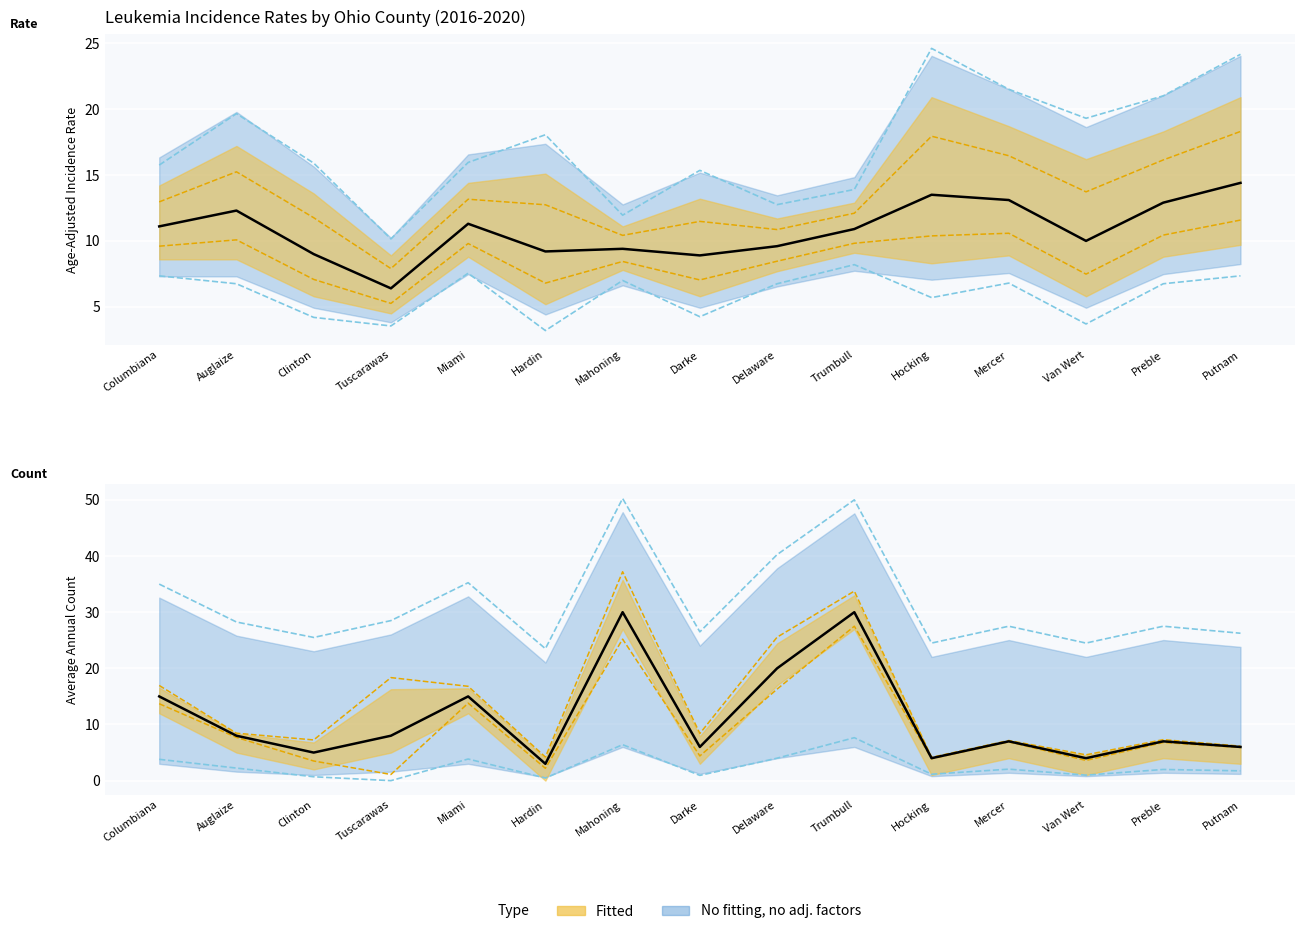

In Avg Annual Count, how many points are lower than both neighbors (excluding endpoints)?

5